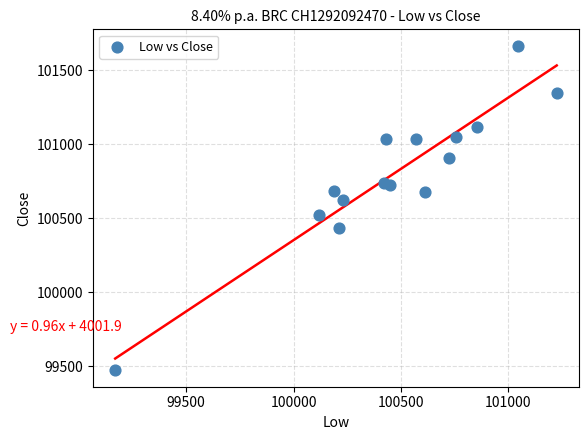

What is the range of X values (max minus min)?

2055